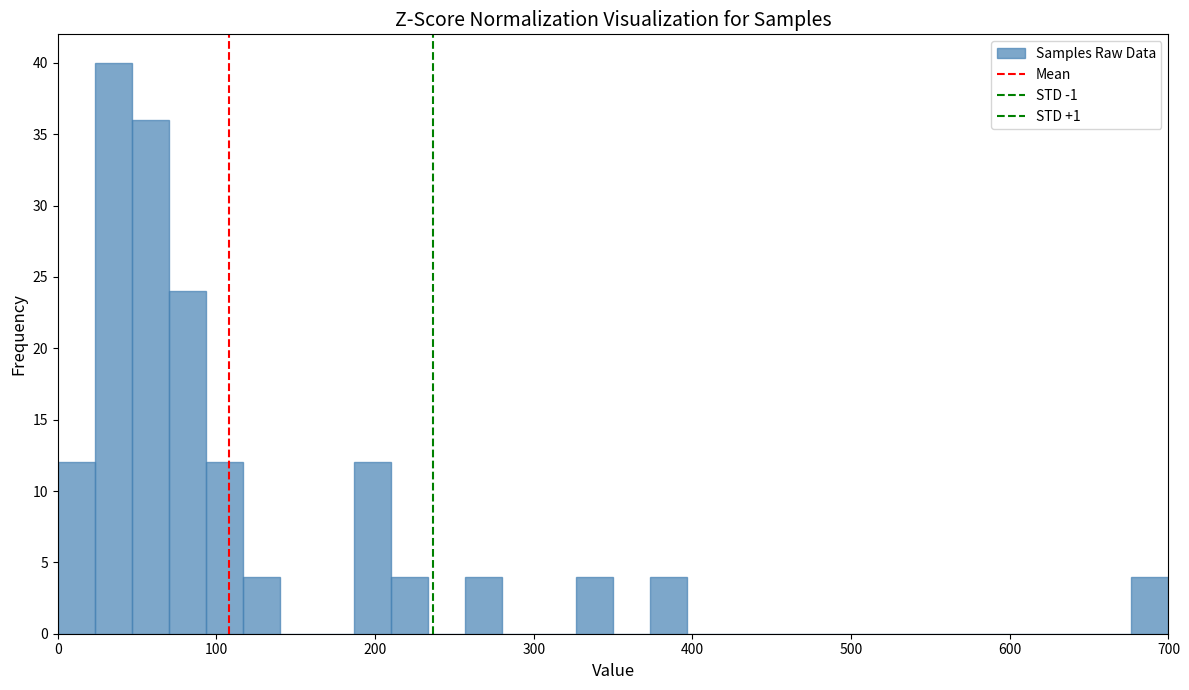

Read against the x-axis, roughly where is the centre of the tallest bar?

40